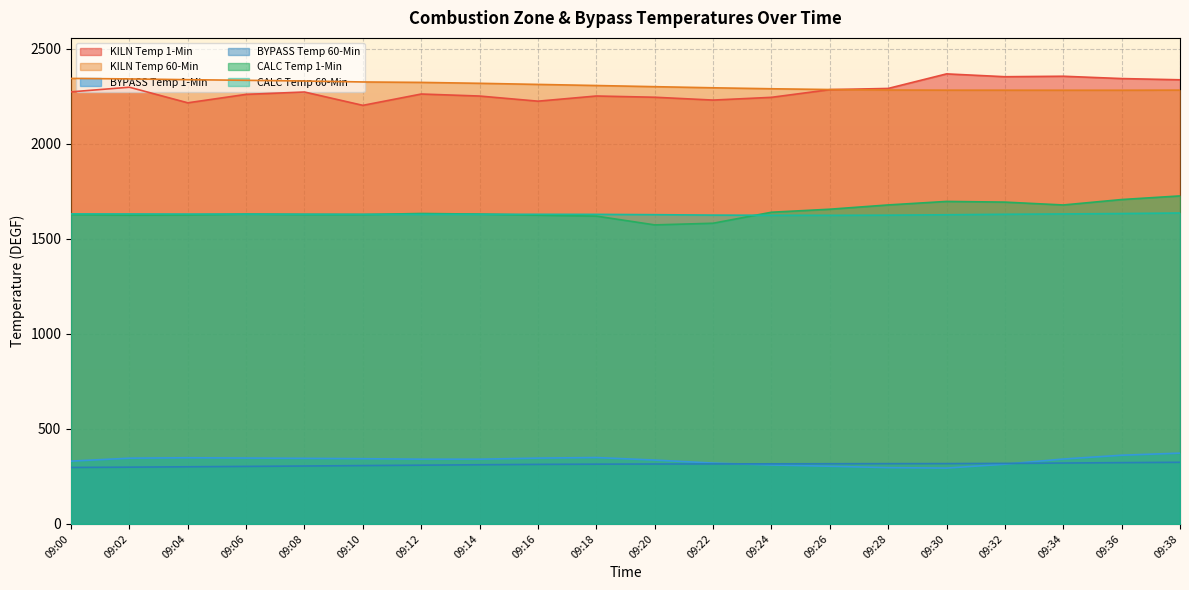

Is it true that KILN Temp 60-Min equals 2282.2 at 09:32?

True